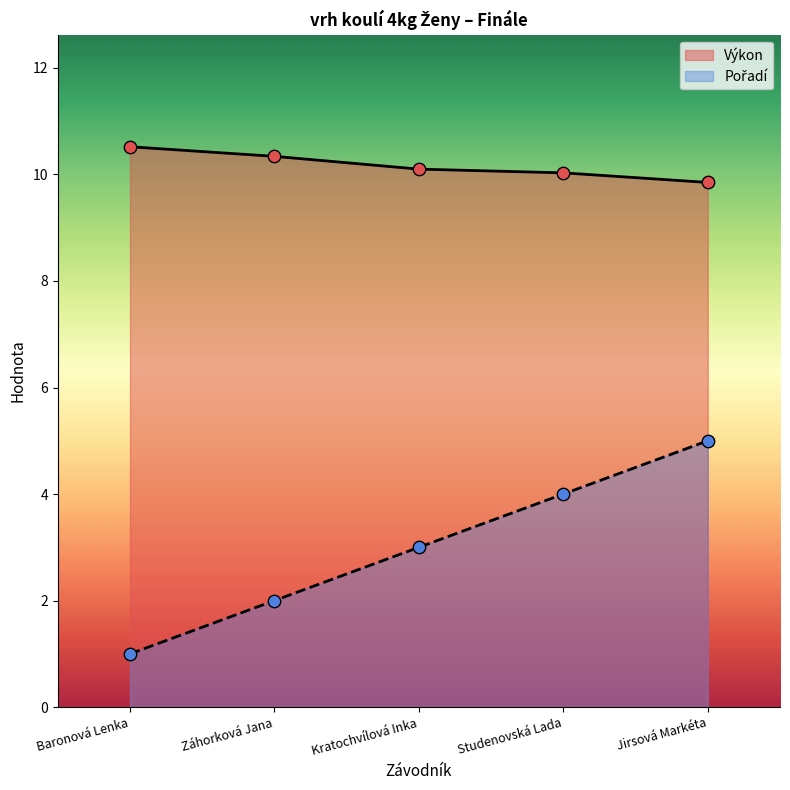

What is the total value across all series at Studenovská Lada?

14.0